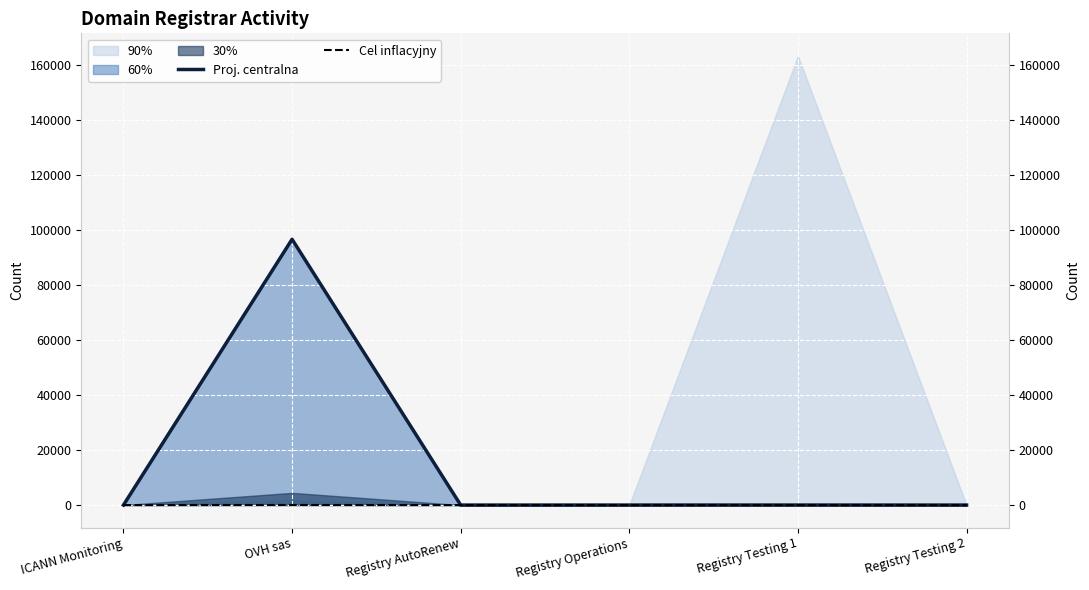

Is it true that Cel inflacyjny equals 17 at ICANN Monitoring?

False